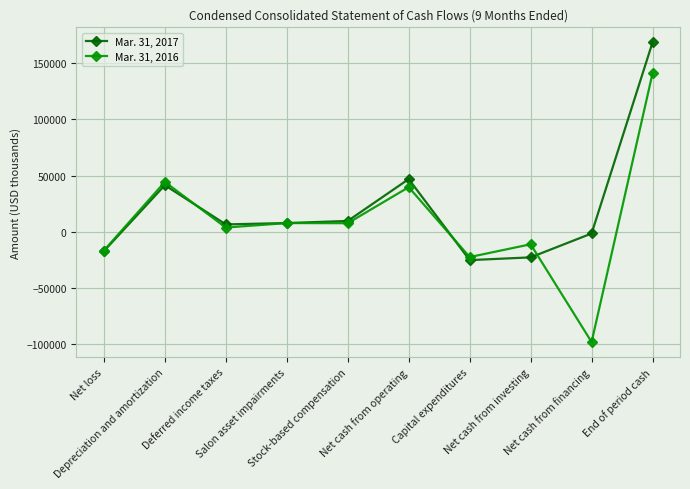

At which category does the chart reach its minimum across all series?

Net cash from financing